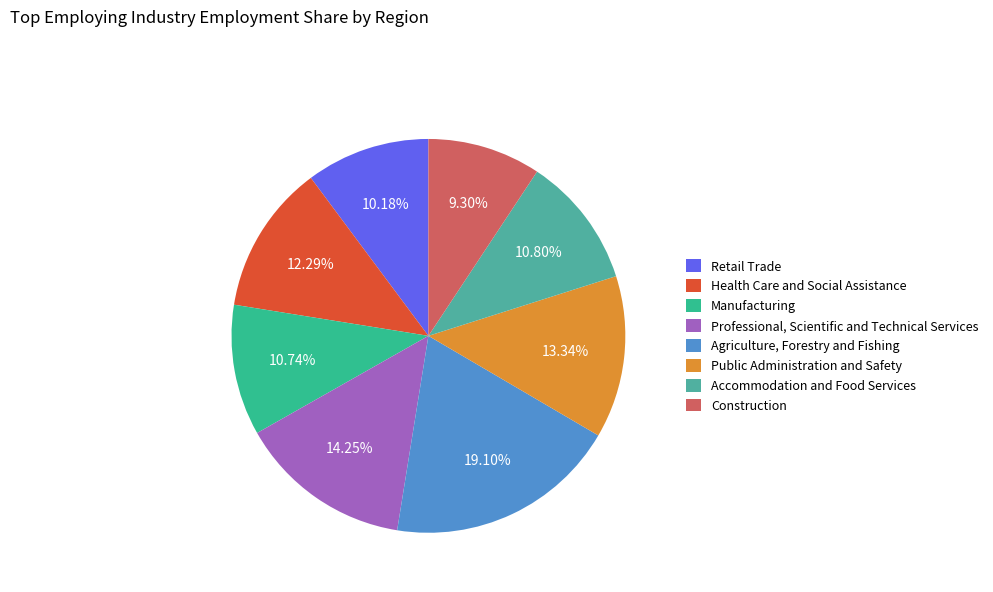

Is there any slice that represents more than half of the pie?

No